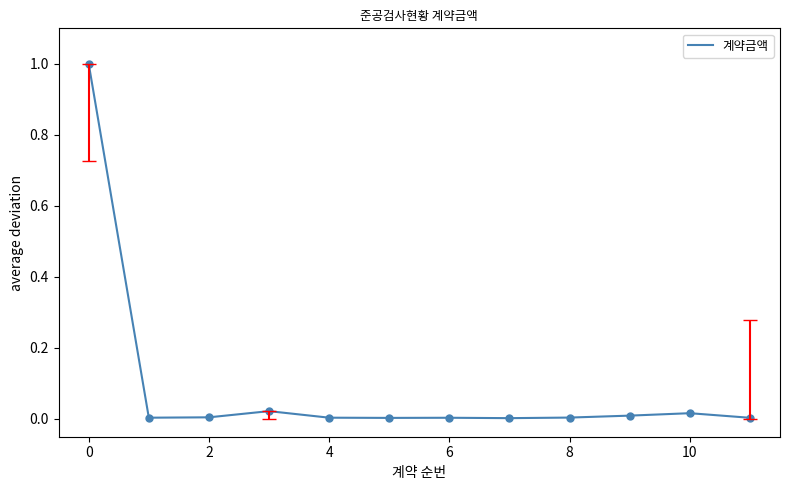

What is the maximum value shown in the chart?

1.0